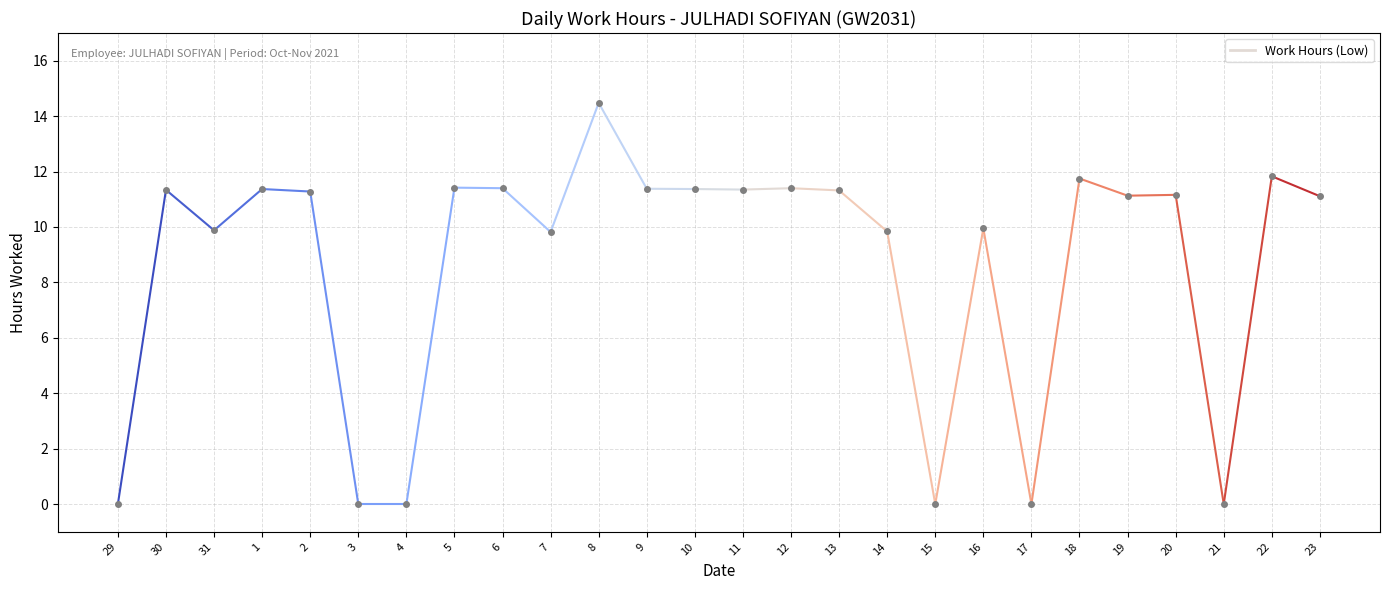

How many series are shown in this chart?

1